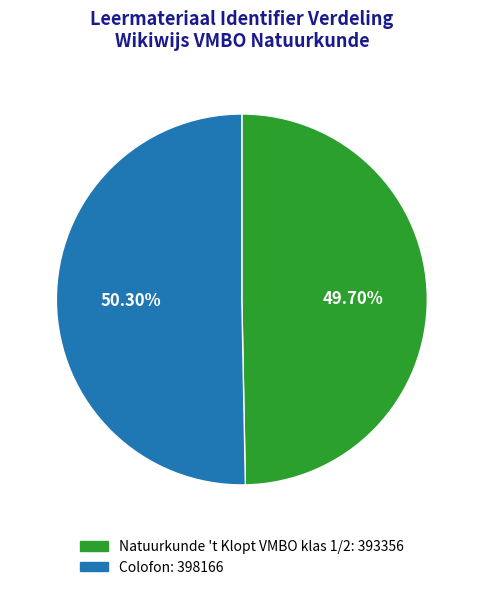

Which category has the smallest portion of the pie?

Natuurkunde 't Klopt VMBO klas 1/2